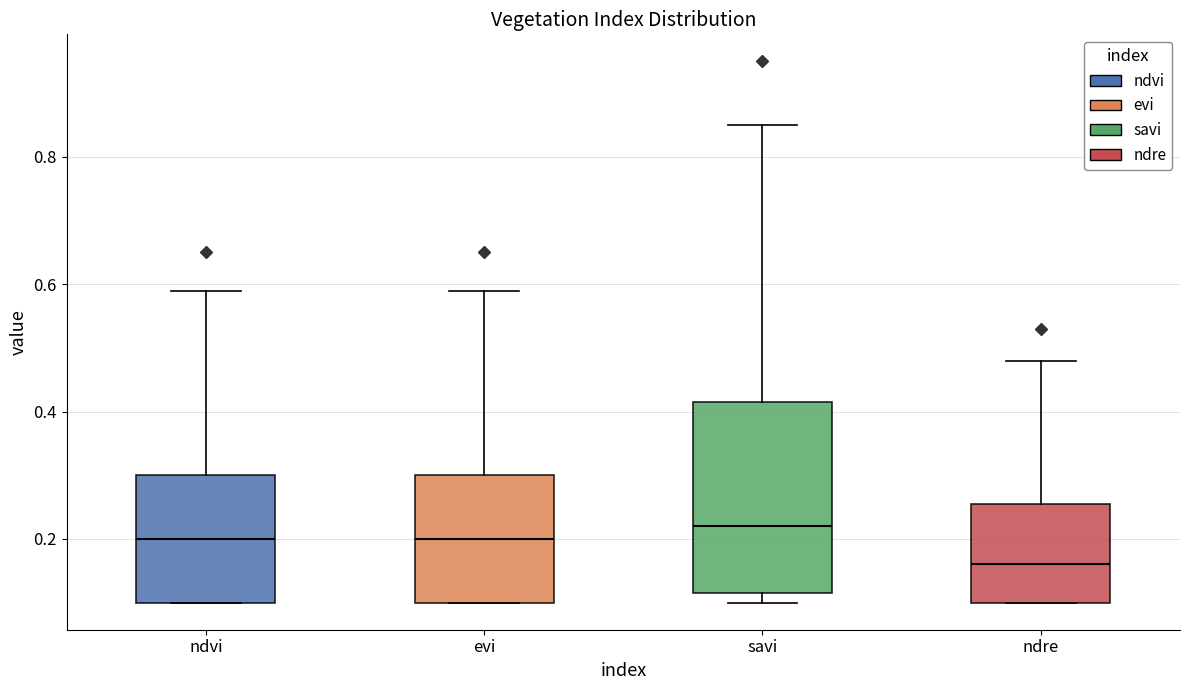

Reading left to right, read every box against the y-axis: the position of its median line, the range the box covers, and the ends of its whiskers. The values are not printed on the chart, so give them approximately, as read against the axis.

ndvi: median 0.20, box 0.10 to 0.30, whiskers 0.10 to 0.60
evi: median 0.20, box 0.10 to 0.30, whiskers 0.10 to 0.60
savi: median 0.22, box 0.12 to 0.42, whiskers 0.10 to 0.86
ndre: median 0.16, box 0.10 to 0.26, whiskers 0.10 to 0.48